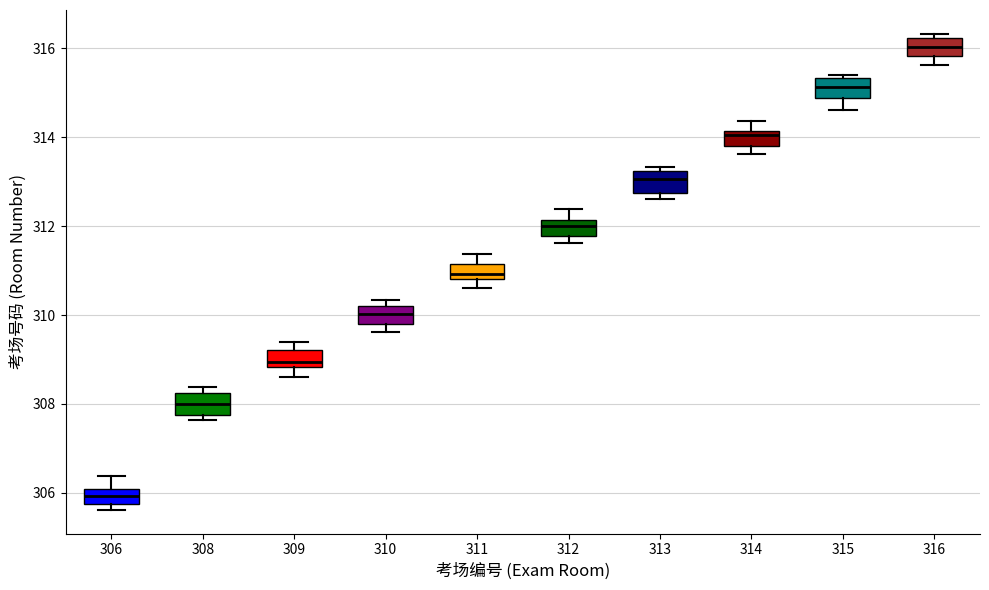

Reading left to right, transcribe this box plot: for each box, give where its median line is, the range the box spans, and where its two whiskers end, as read against the y-axis. The values are not printed on the chart, so give them approximately, as read against the axis.

306: median 306.0 (inside the box), box 305.8 to 306.0, whiskers 305.6 to 306.4
308: median 308.0, box 307.8 to 308.2, whiskers 307.6 to 308.4
309: median 309.0, box 308.8 to 309.2, whiskers 308.6 to 309.4
310: median 310.0, box 309.8 to 310.2, whiskers 309.6 to 310.4
311: median 311.0, box 310.8 to 311.2, whiskers 310.6 to 311.4
312: median 312.0, box 311.8 to 312.2, whiskers 311.6 to 312.4
313: median 313.0, box 312.8 to 313.2, whiskers 312.6 to 313.4
314: median 314.0, box 313.8 to 314.2, whiskers 313.6 to 314.4
315: median 315.2, box 314.8 to 315.4, whiskers 314.6 to 315.4 (just above the box's upper edge)
316: median 316.0, box 315.8 to 316.2, whiskers 315.6 to 316.4